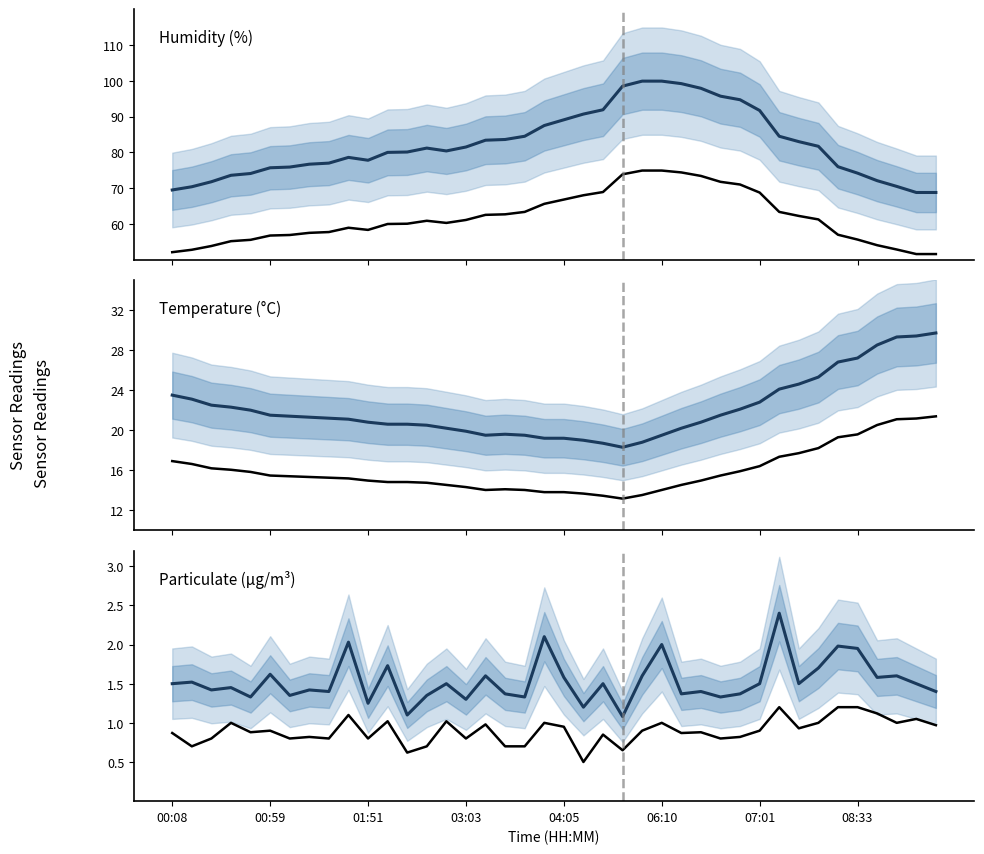

True or false: Temperature (low) and Temperature (mean) intersect in this chart.

False